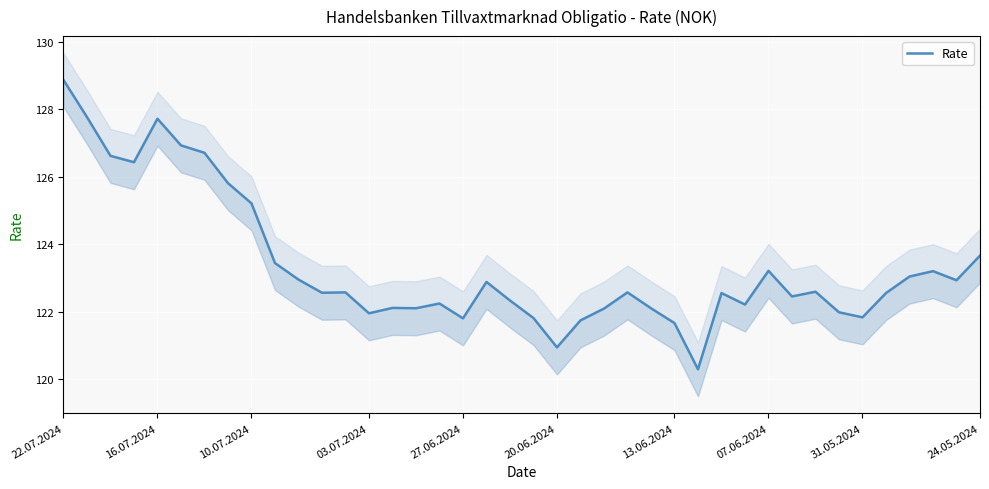

How many lines are shown in the chart?

1